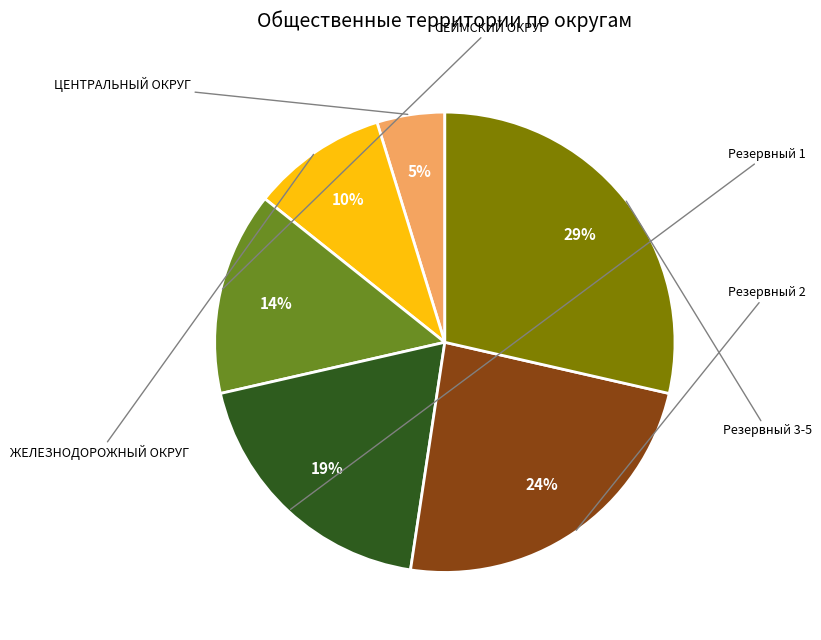

To the nearest percent, what is the average slice percentage?

17%